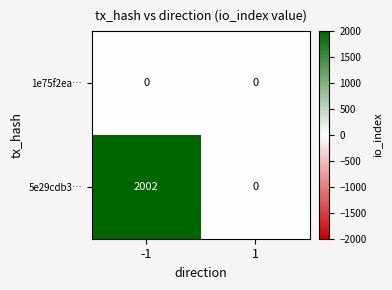

The value of 1e75f2ea… at -1 is 0. True or false?

True